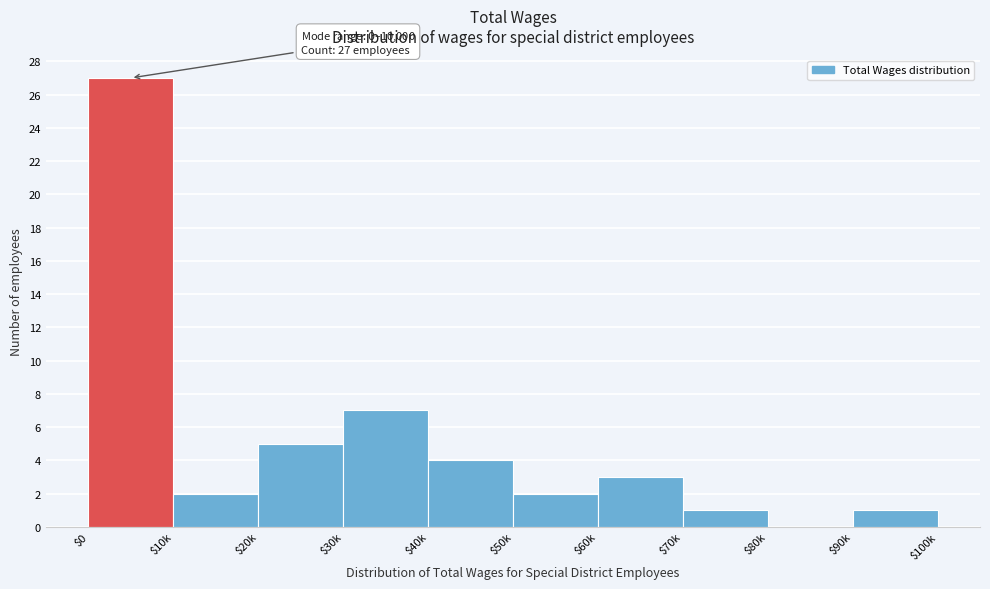

Is it true that the value at $30k is 7?

True